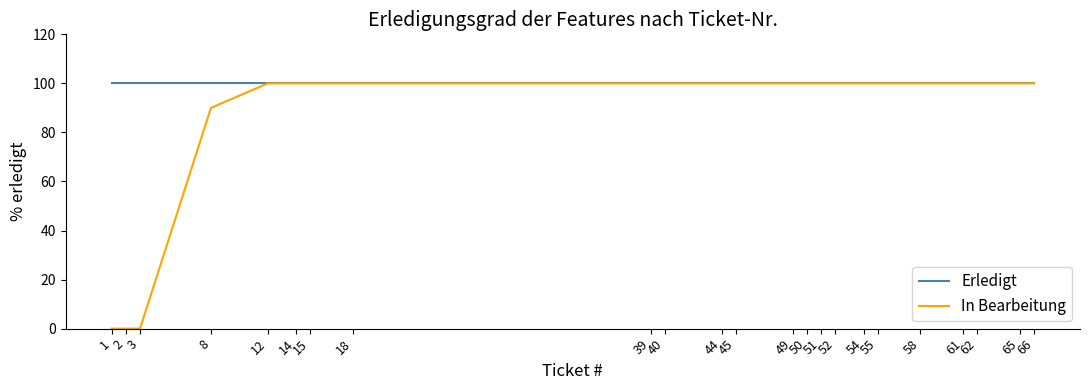

The value of Erledigt at 2 is 100. True or false?

True